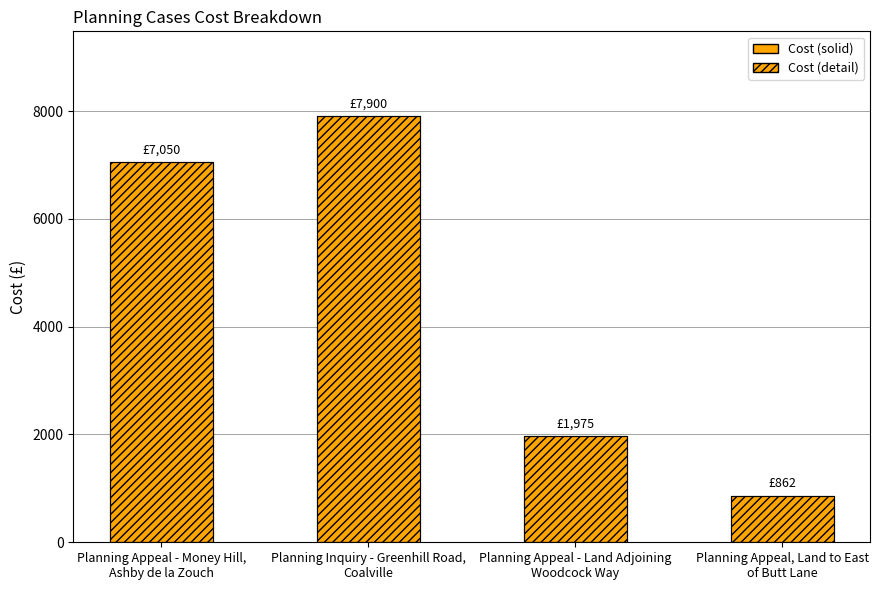

Is it true that the value at Planning Inquiry - Greenhill Road,
Coalville is 4002.1?

False